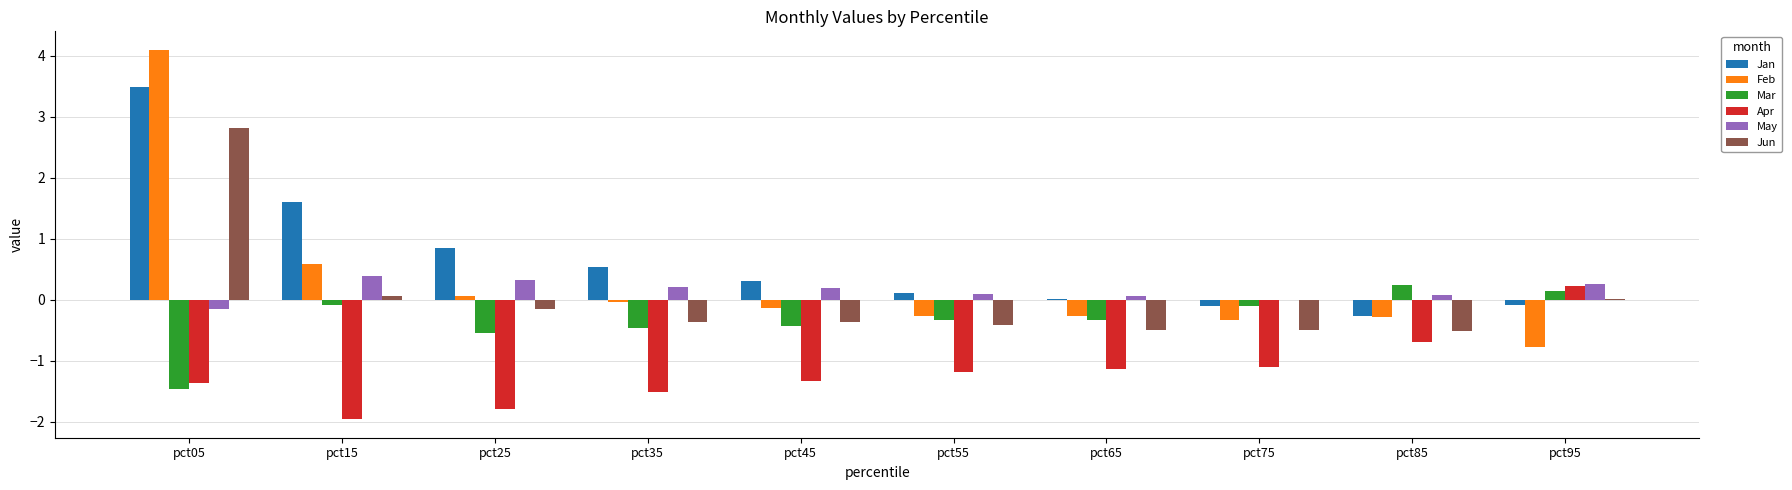

What is the sum of the May values at pct65 and pct35?

0.3